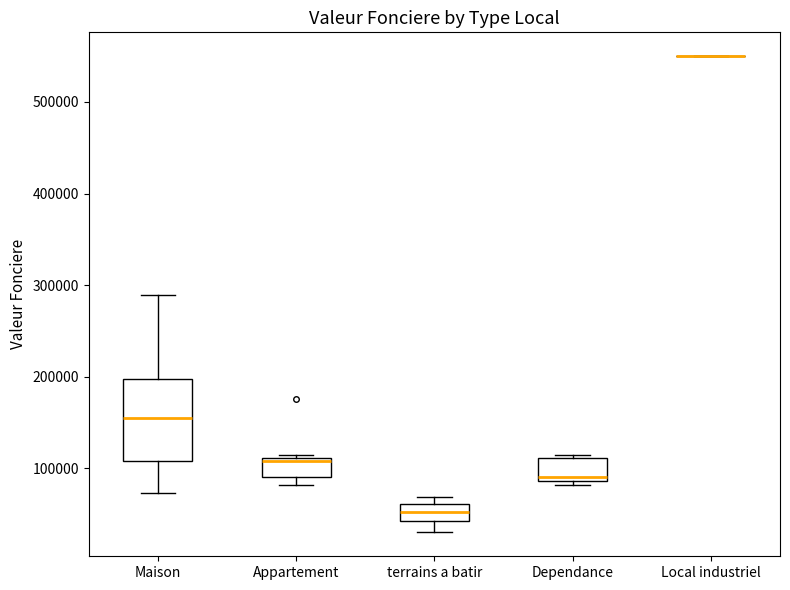

Reading left to right, transcribe this box plot: for each box, give where its median line is, the range the box spans, and where its two whiskers end, as read against the y-axis. The values are not printed on the chart, so give them approximately, as read against the axis.

Maison: median 160000, box 110000 to 200000, whiskers 70000 to 290000
Appartement: median 110000 (just below the box's upper edge), box 90000 to 110000, whiskers 80000 to 120000
terrains a batir: median 50000, box 40000 to 60000, whiskers 30000 to 70000
Dependance: median 90000 (just above the box's lower edge), box 90000 to 110000, whiskers 80000 to 120000
Local industriel: box collapsed to a line at 550000, whiskers 550000 to 550000